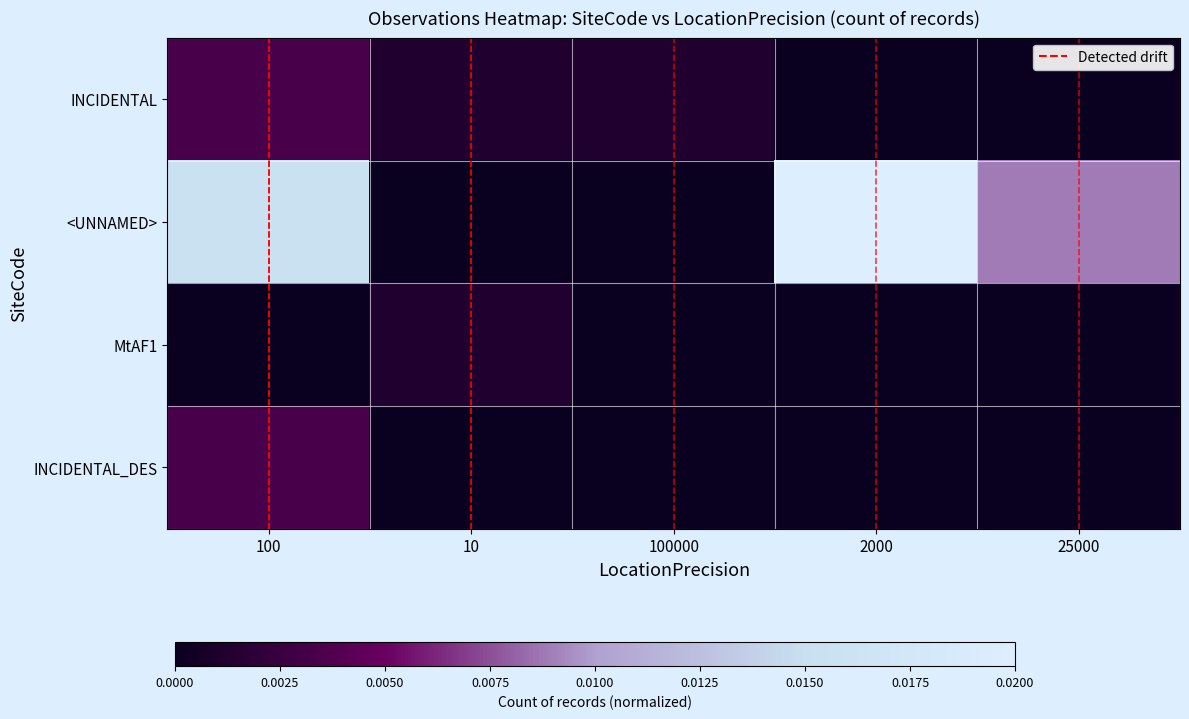

Which series has the widest spread of values?

<UNNAMED>